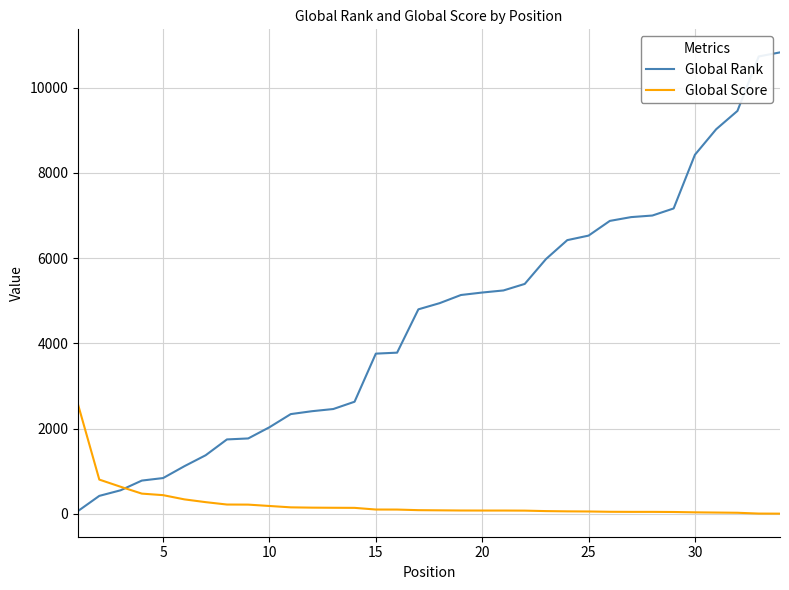

Which series has the largest total across all categories?

Global Rank